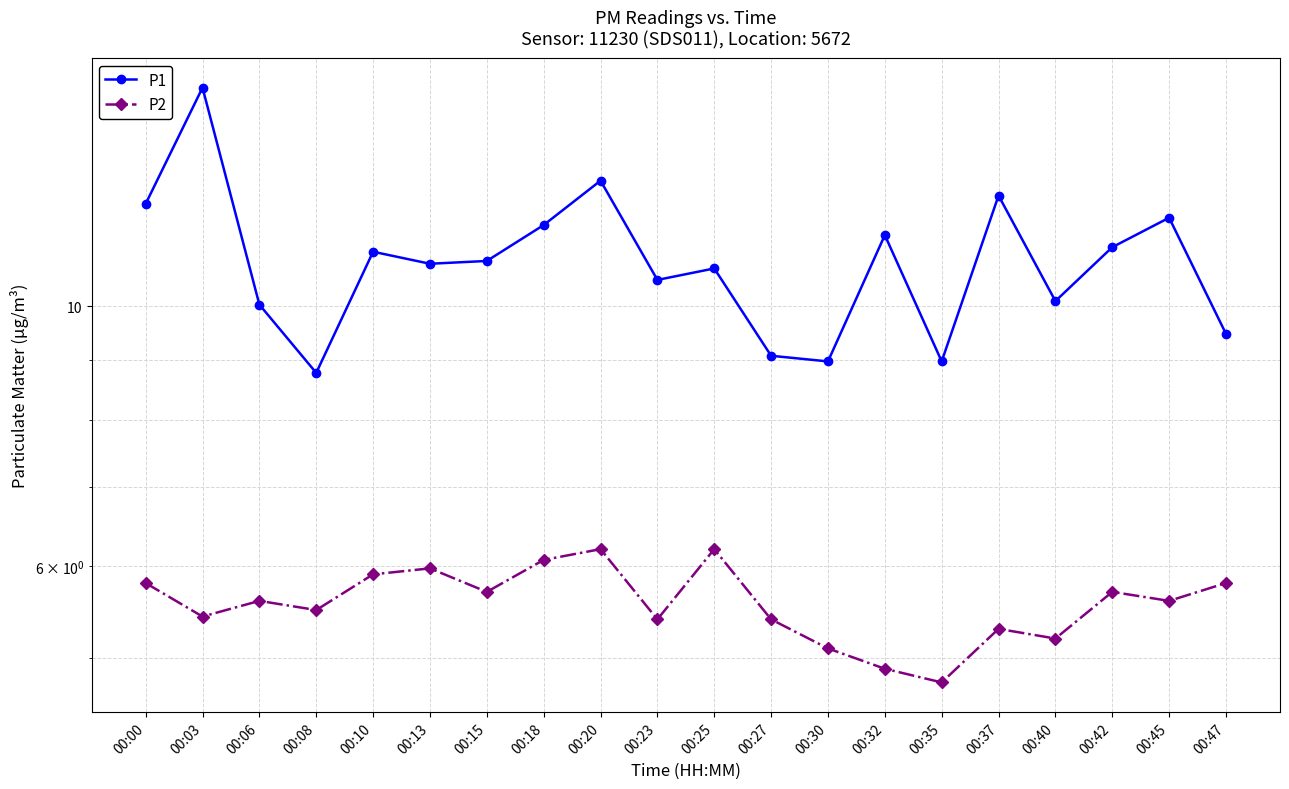

True or false: P2 has a value of 5.6 at 00:45.

True